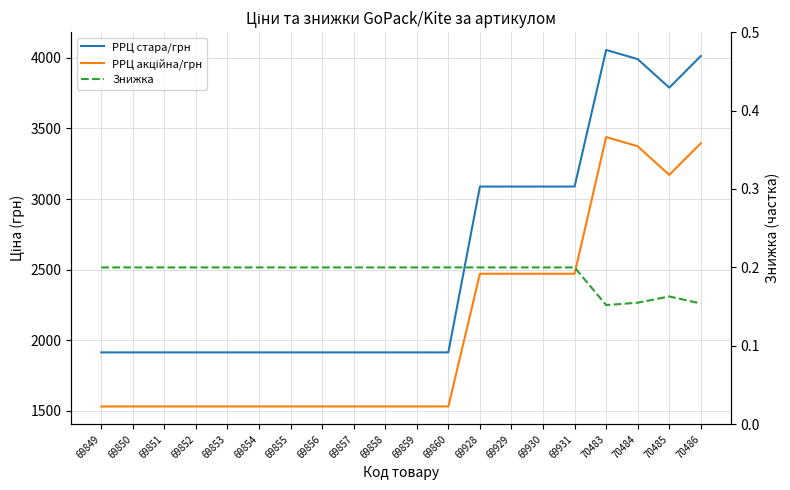

How many distinct data groups are displayed?

3